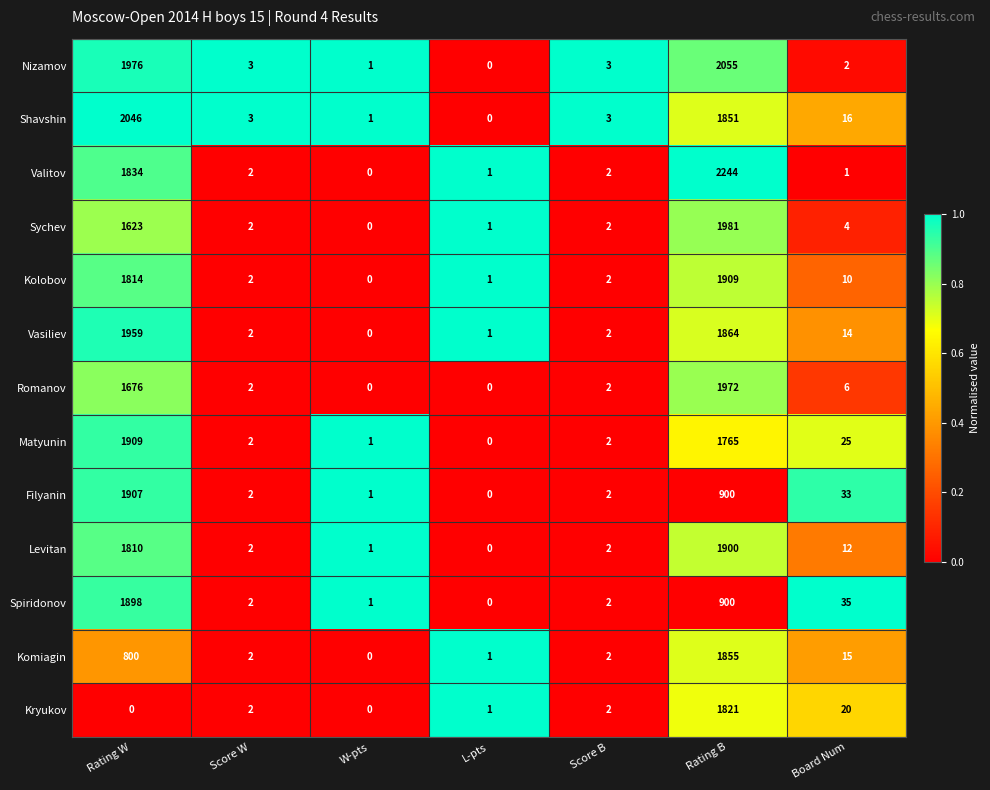

Is the value of Komiagin at Rating B greater than the value of Kryukov at Rating B?

Yes